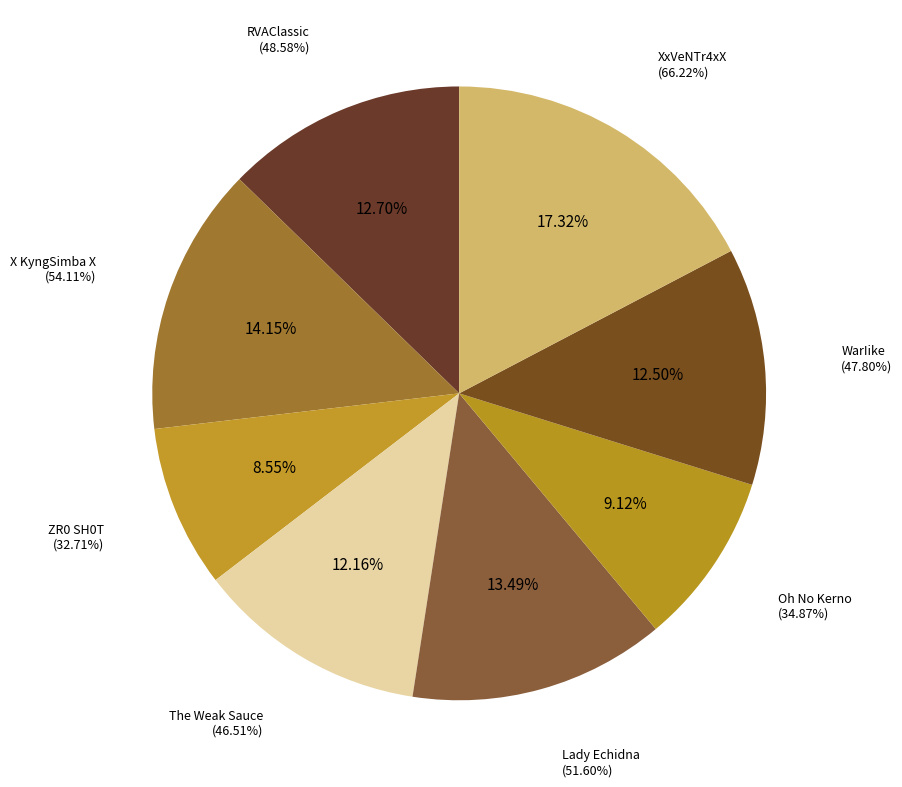

What percentage is the WarIike slice, to the nearest percent?

12%